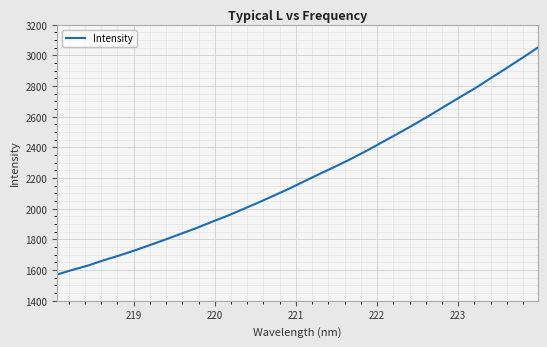

What is the difference between the maximum and minimum values?

1479.3